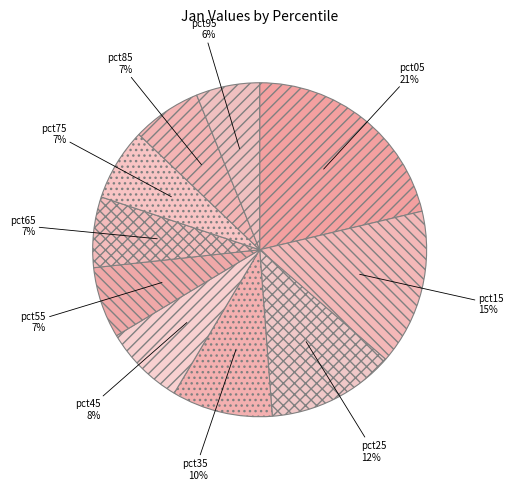

To the nearest percent, what is the difference between the pct05 and pct55 slice percentages?

14%